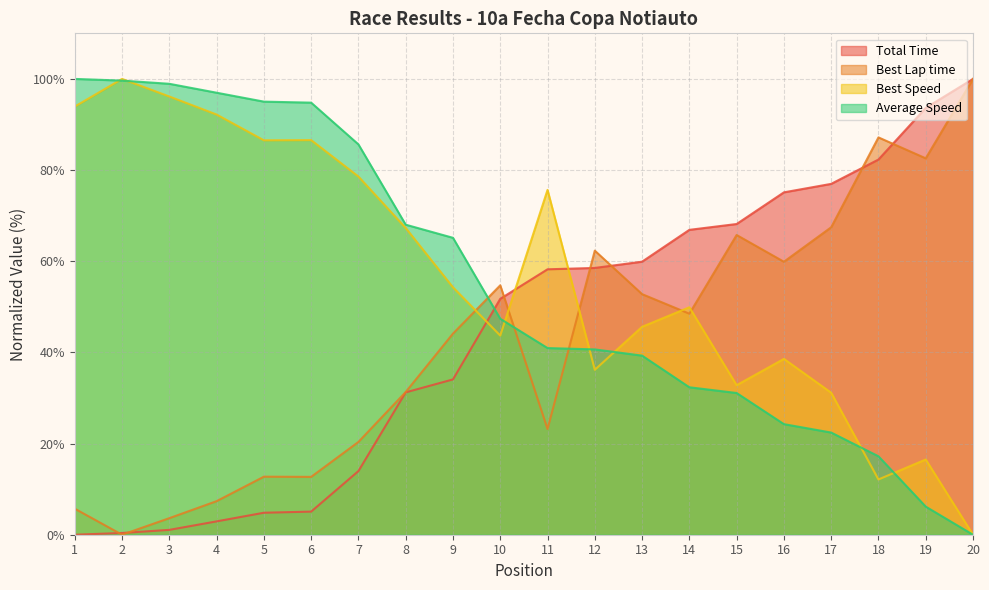

After their last crossing, which series has the higher values: Average Speed or Best Speed?

Best Speed